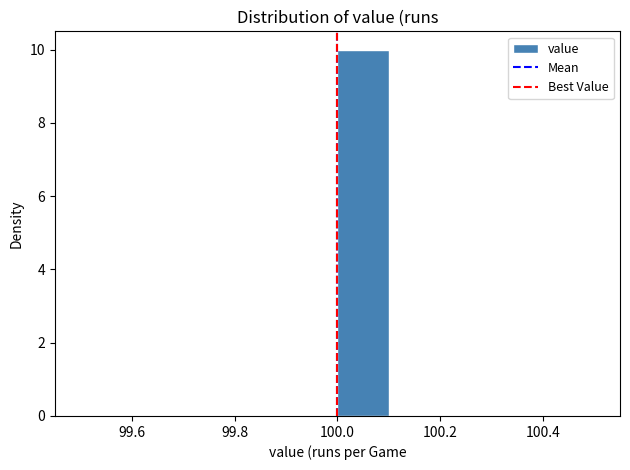

Reading left to right, list every bar in this chart as the range it spans on the x-axis followed by its height. The values are not printed on the chart, so give them approximately, as read against the axis.

99.5 to 99.6: 0
99.6 to 99.7: 0
99.7 to 99.8: 0
99.8 to 99.9: 0
99.9 to 100.0: 0
100.0 to 100.1: 10
100.1 to 100.2: 0
100.2 to 100.3: 0
100.3 to 100.4: 0
100.4 to 100.5: 0